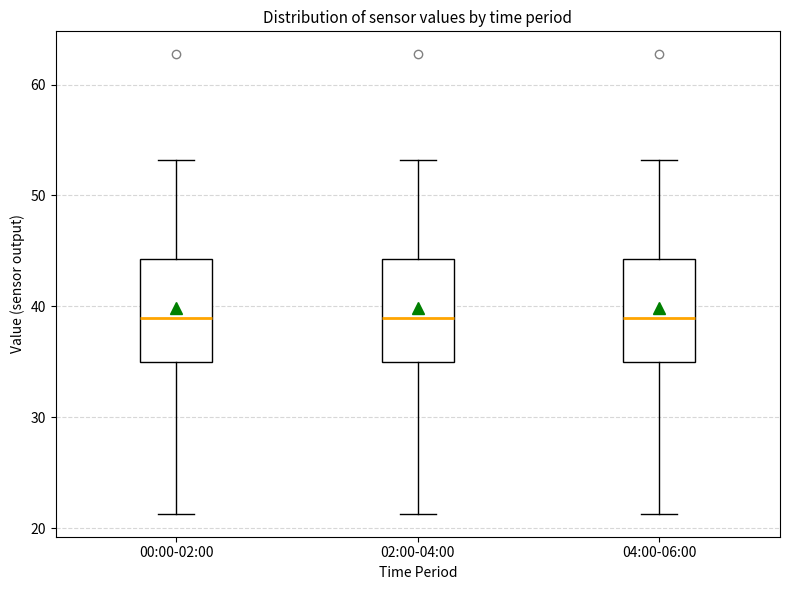

Reading left to right, read every box against the y-axis: the position of its median line, the range the box covers, and the ends of its whiskers. The values are not printed on the chart, so give them approximately, as read against the axis.

00:00-02:00: median 39, box 35 to 44, whiskers 21 to 53
02:00-04:00: median 39, box 35 to 44, whiskers 21 to 53
04:00-06:00: median 39, box 35 to 44, whiskers 21 to 53